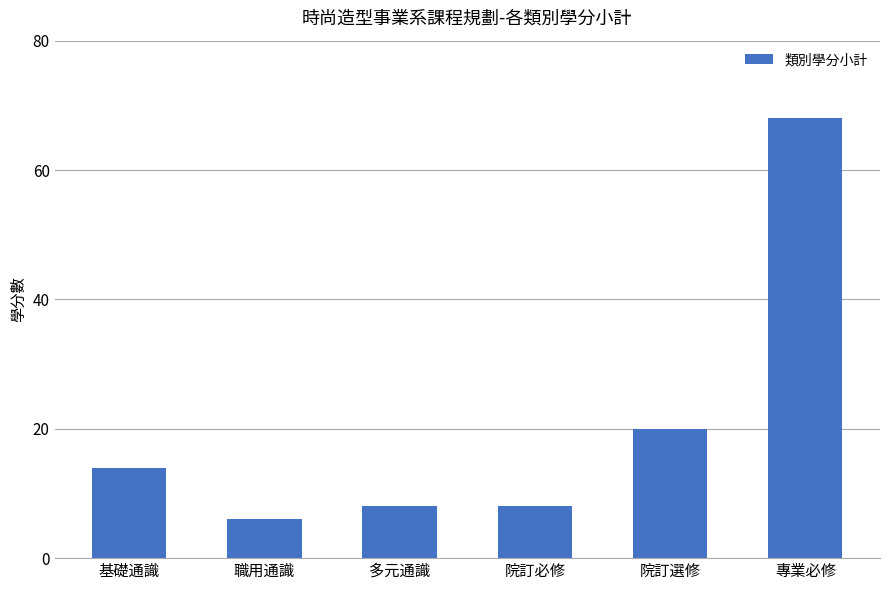

What is the ratio of the value at 院訂必修 to the value at 基礎通識?

0.6